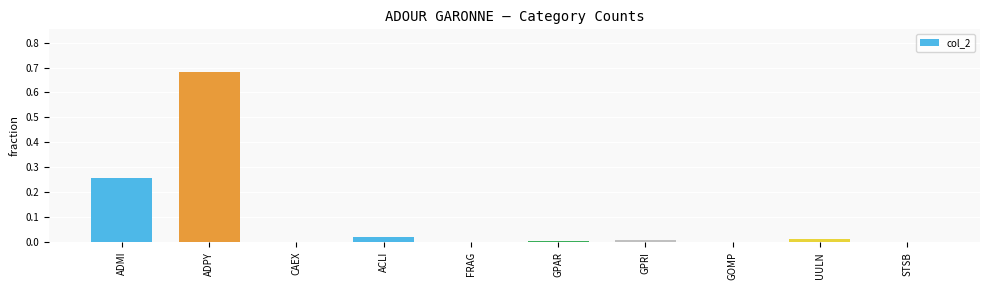

Which label corresponds to the largest value in the chart?

ADPY